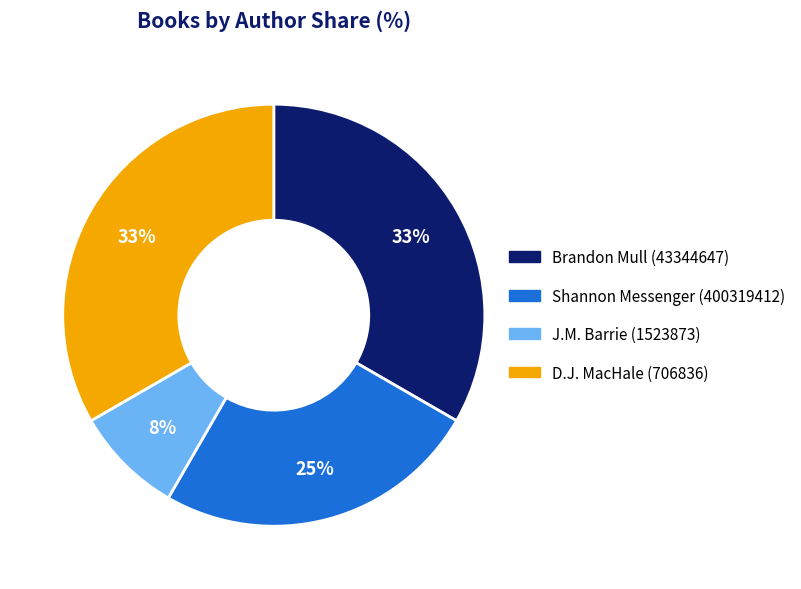

Is Shannon Messenger (400319412) the majority of the pie?

No